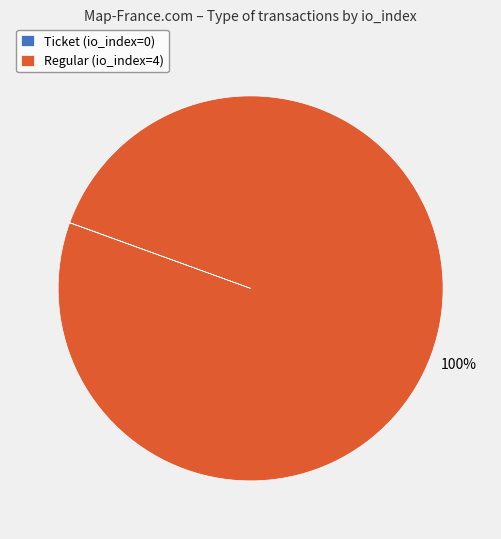

Which slice is the largest?

Regular (io_index=4)